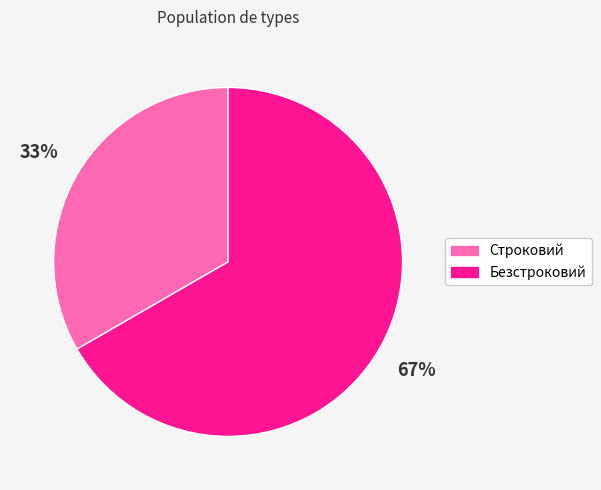

To the nearest percent, what portion does Безстроковий represent?

67%